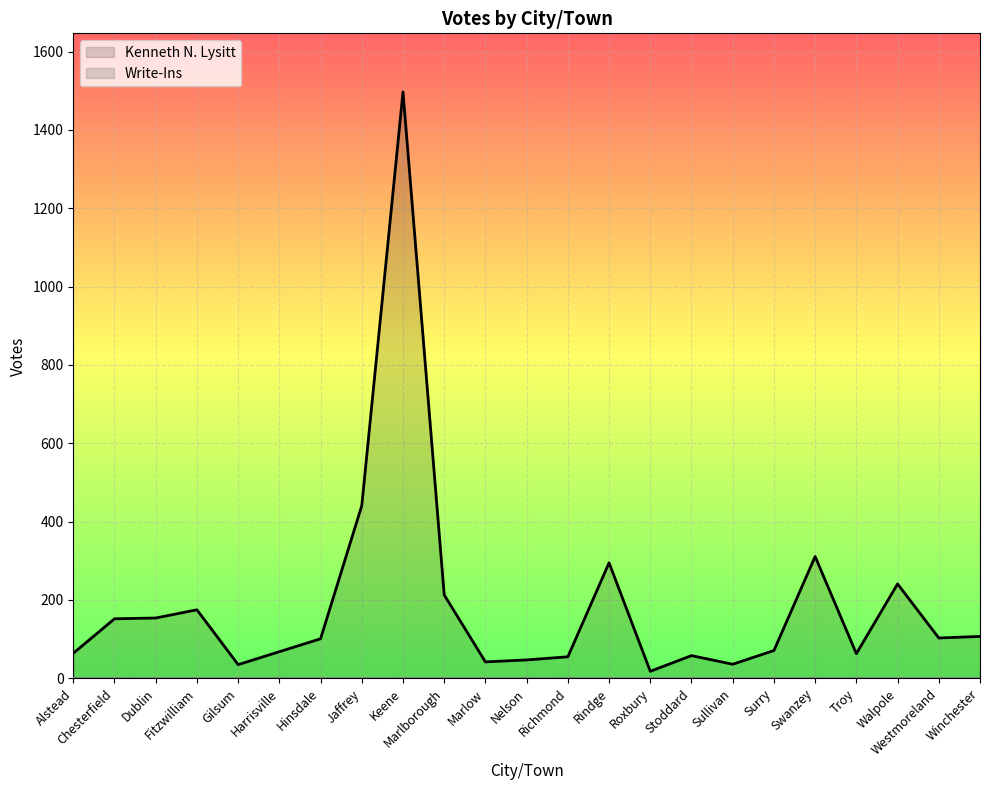

At which category is the sum across all series the highest?

Keene